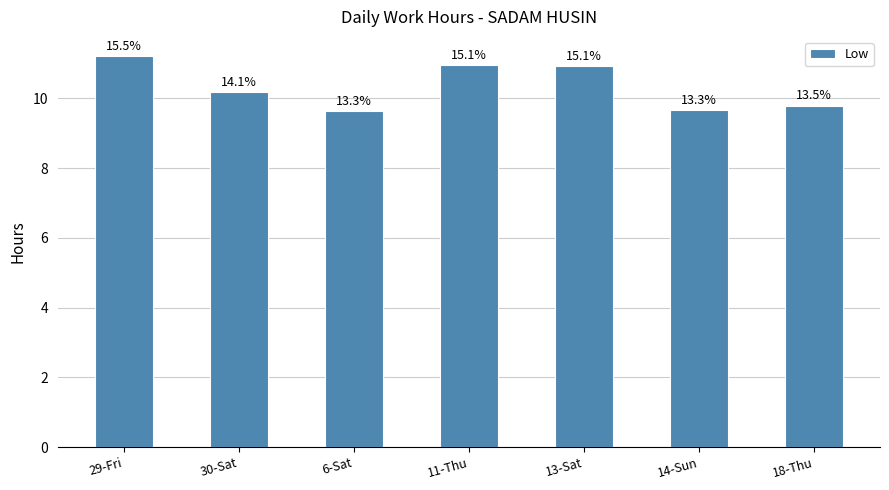

Does the chart contain any negative values?

No